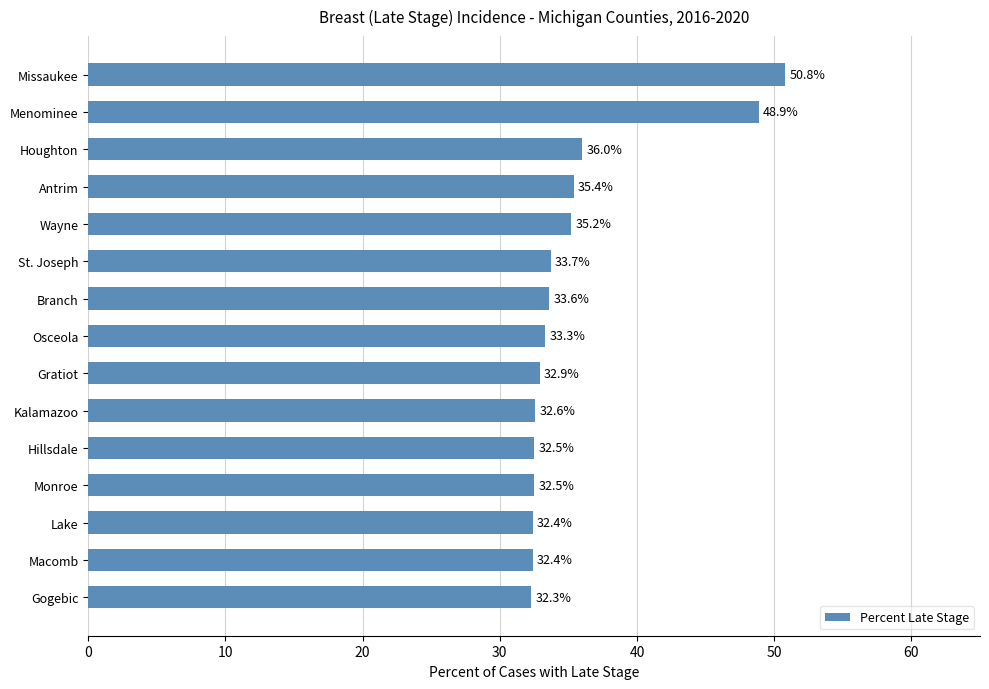

Reading top to bottom, list all the values displayed in this chart.

50.8	48.9	36.0	35.4	35.2	33.7	33.6	33.3	32.9	32.6	32.5	32.5	32.4	32.4	32.3